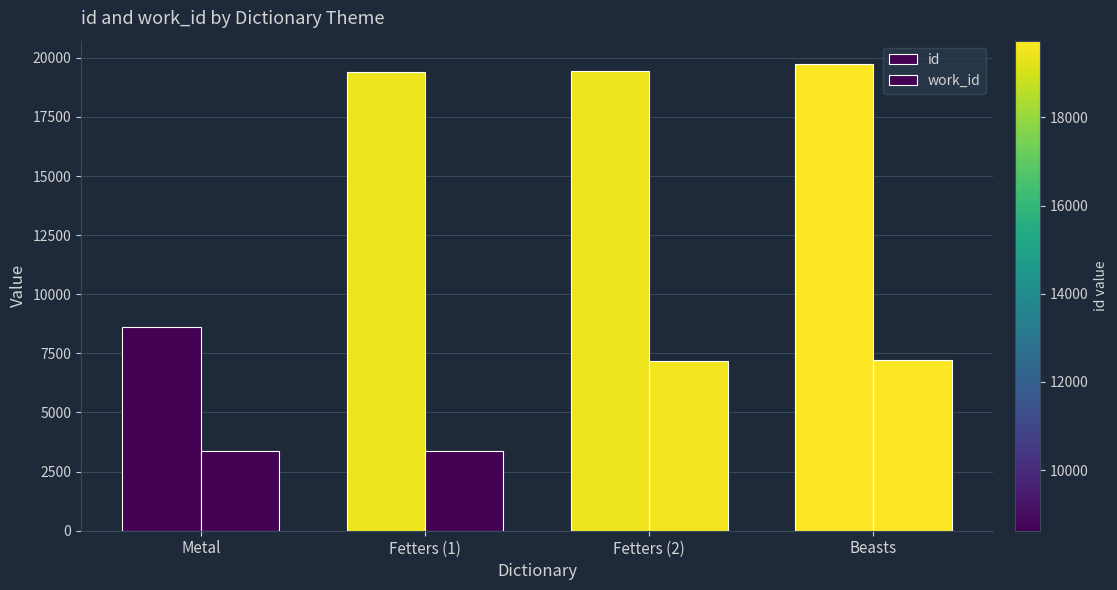

How many groups of bars are there?

4